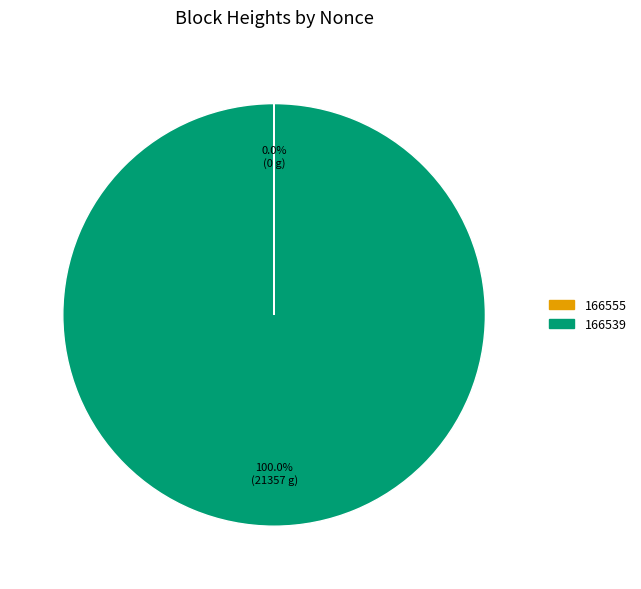

Which slice is the largest?

166539